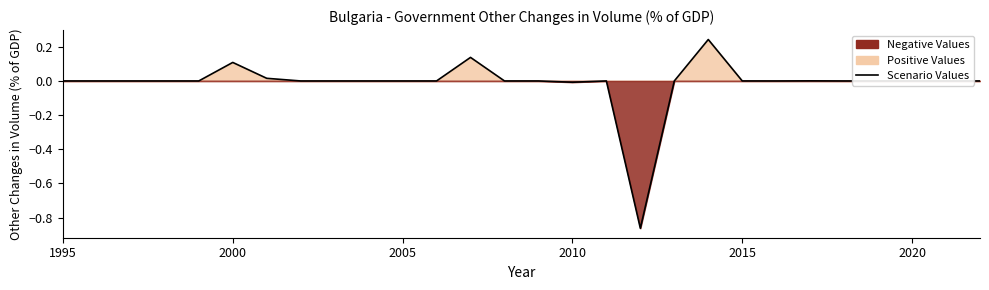

How many values are above zero?

6